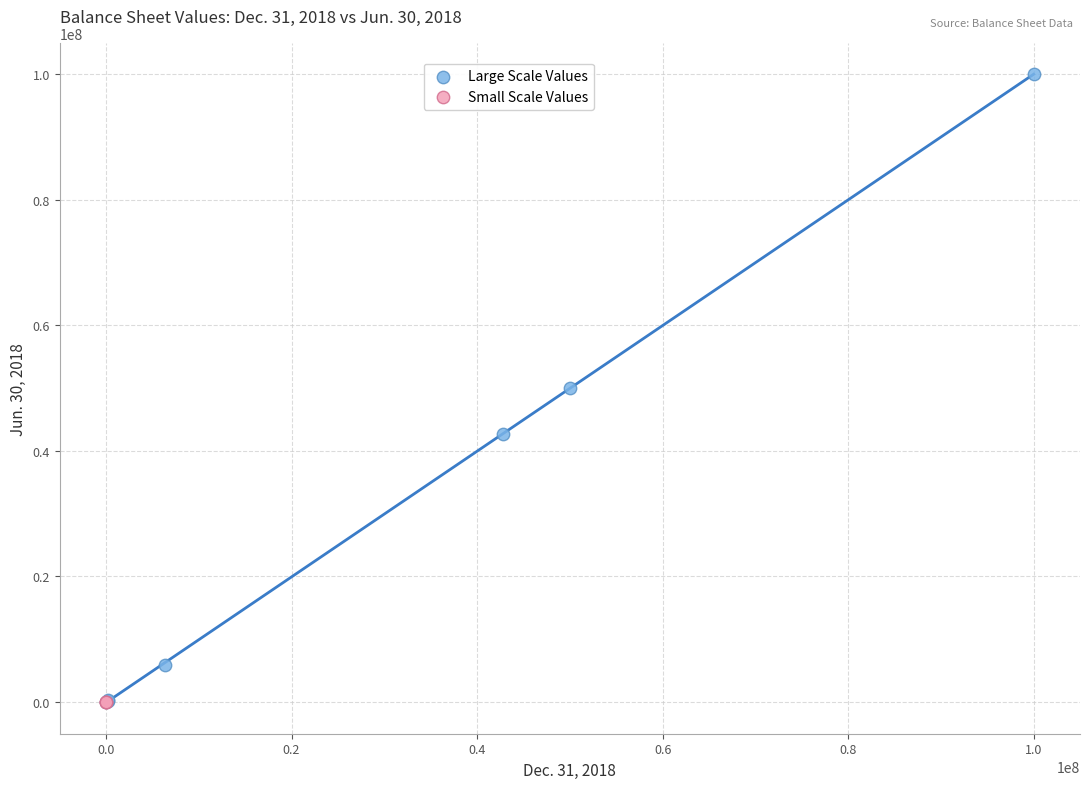

Which series has the largest Y range (max minus min)?

Large Scale Values